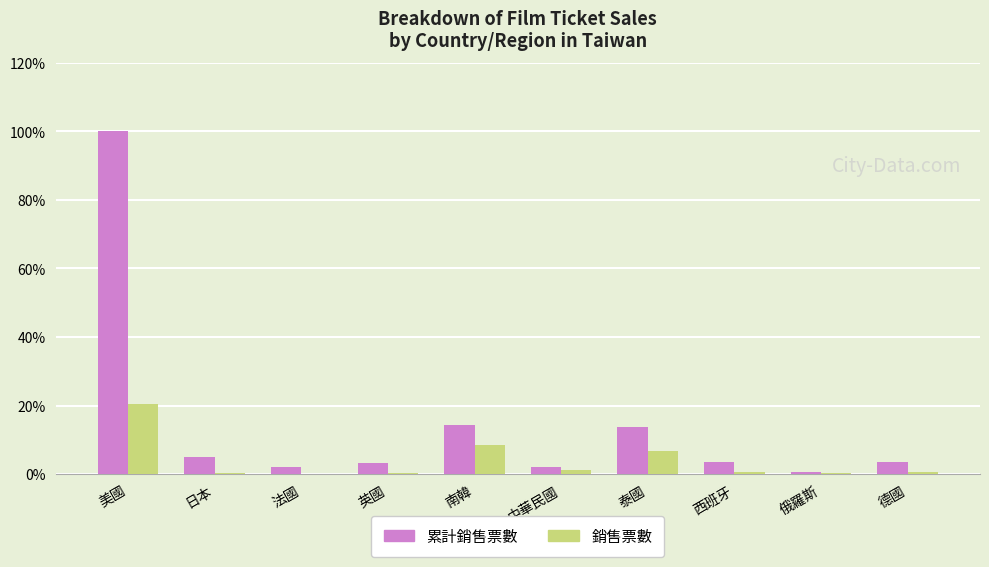

How many groups of bars are there?

10